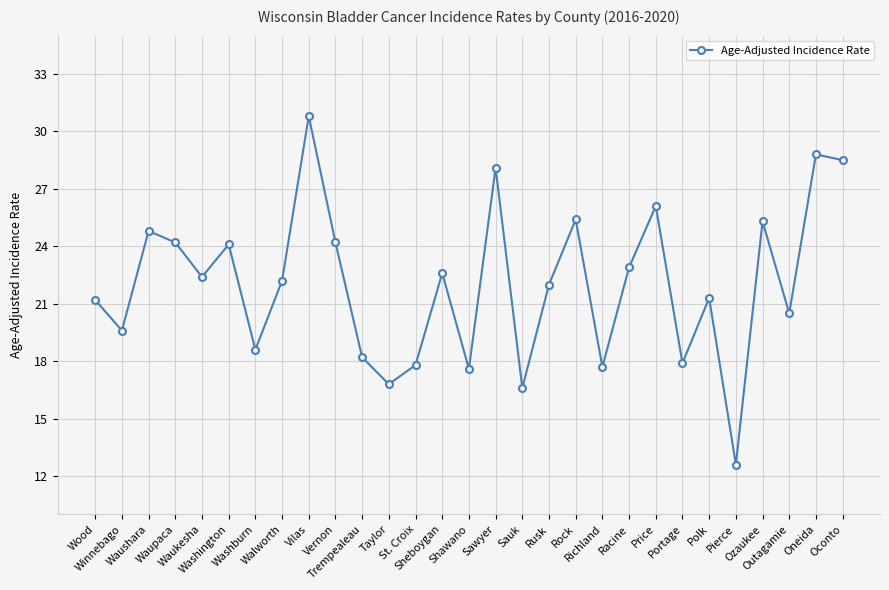

What is the sum of all values?

638.8